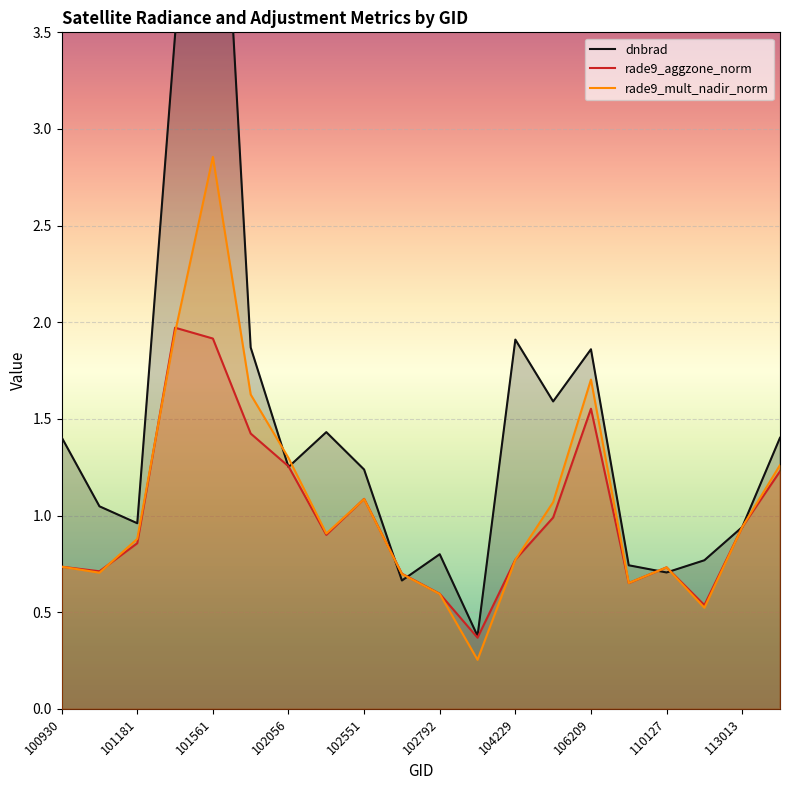

What is the greatest value displayed?

5.4